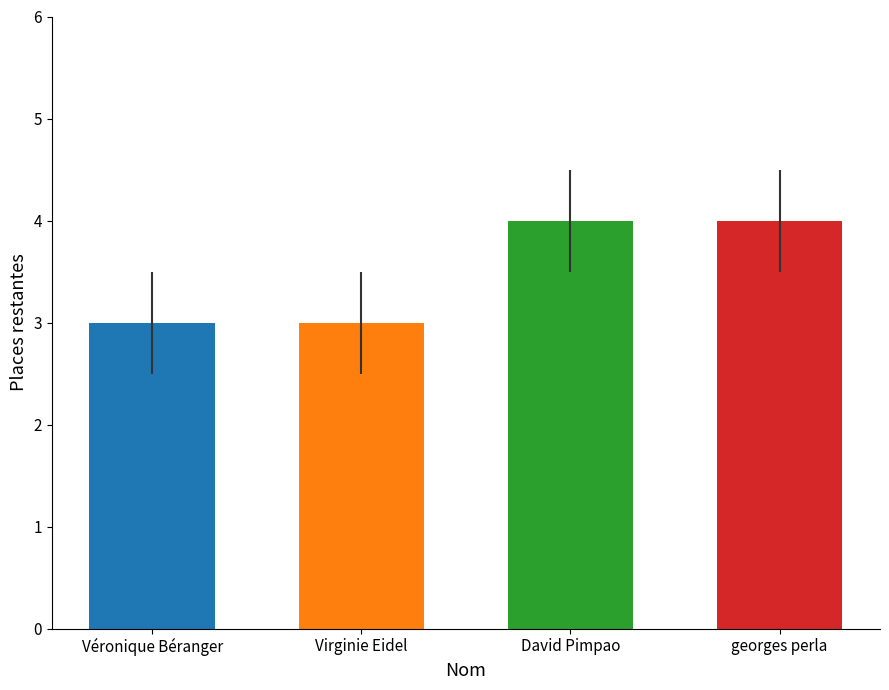

How many bars are there in total?

4